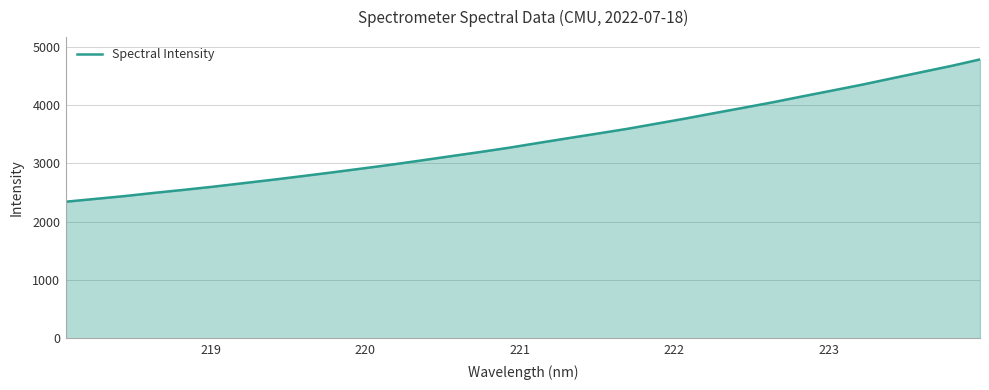

What is the greatest value displayed?

4779.2